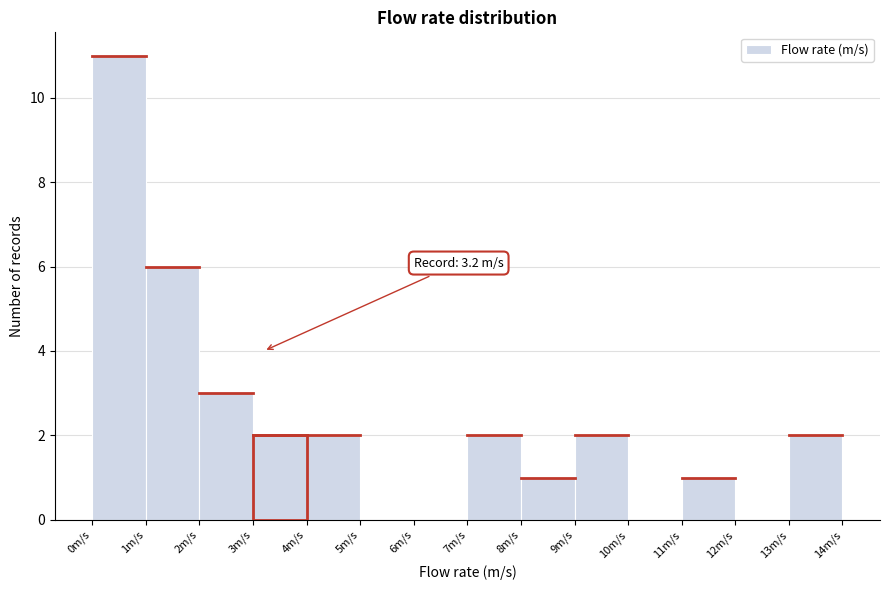

Over which range of the x-axis is the bar tallest?

0 to 1